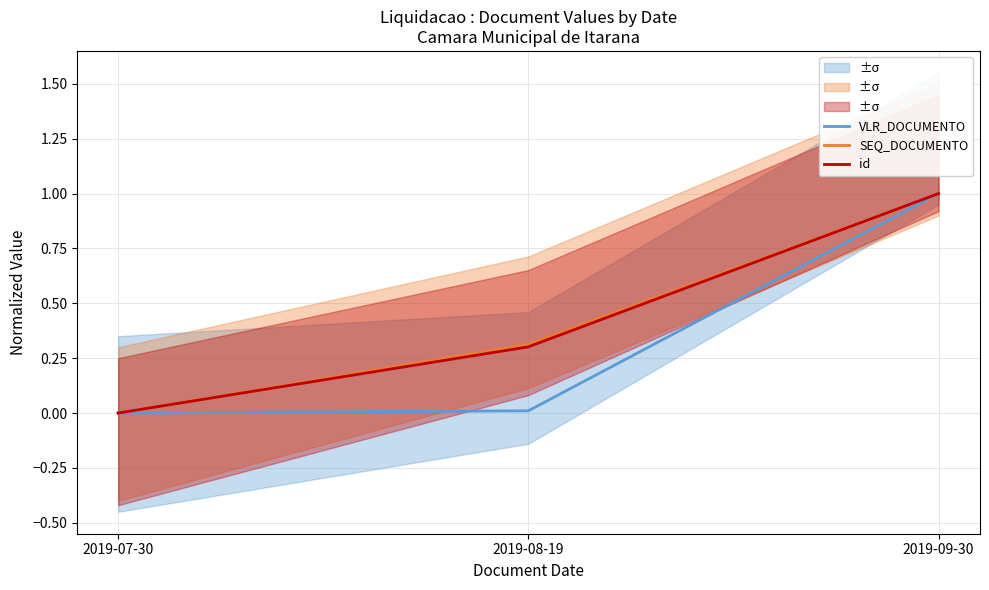

Which series has the widest spread of values?

VLR_DOCUMENTO